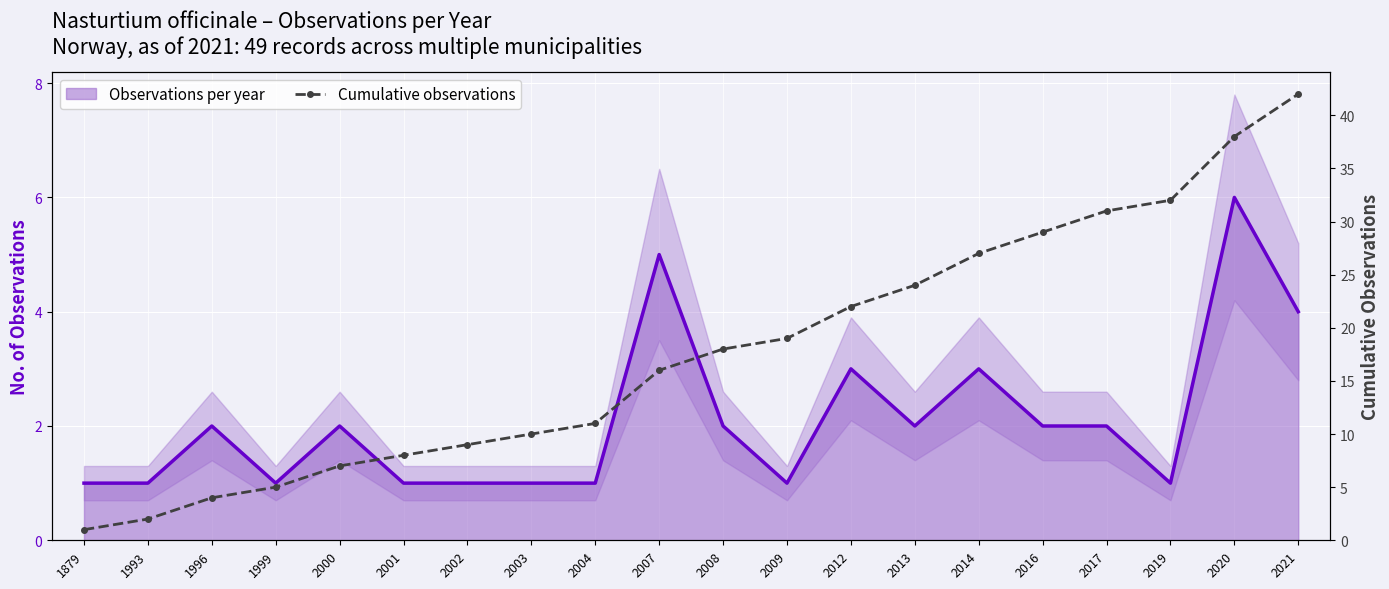

Rank the series at 2008 from highest to lowest value.

Cumulative observations, Observations per year